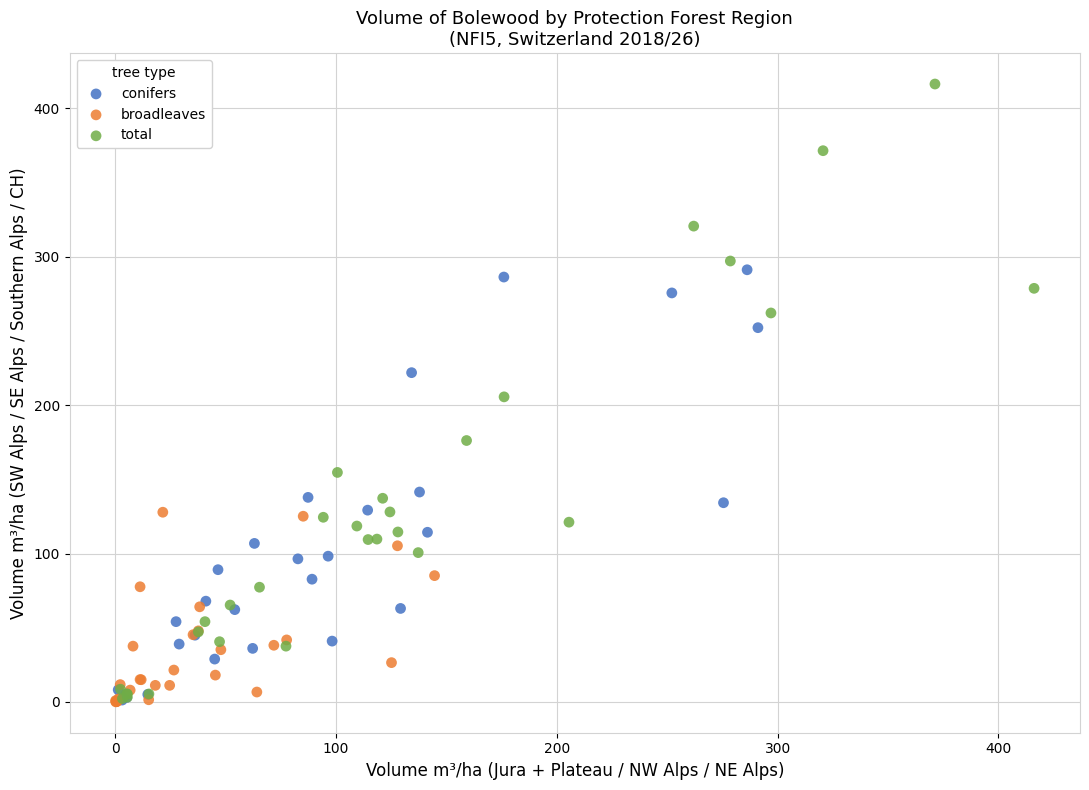

Which series has the widest spread of Y values?

total